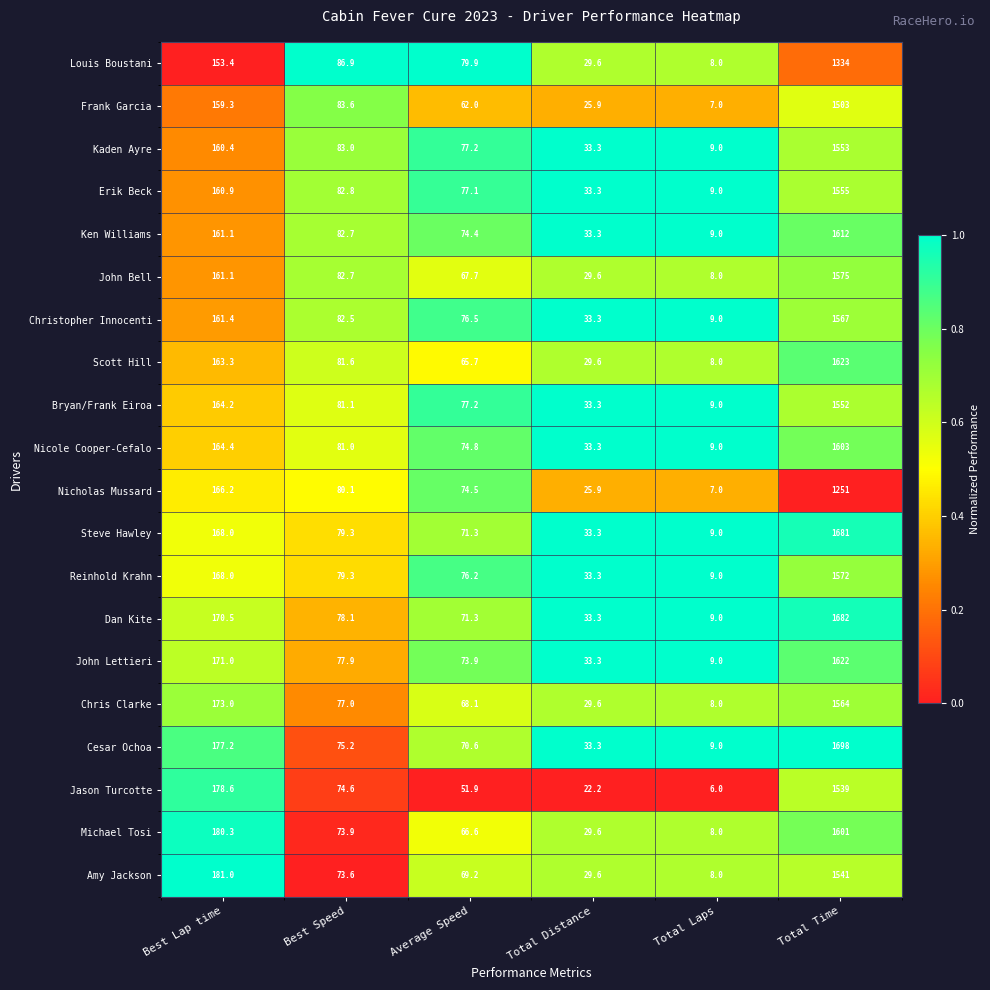

What is the total value across all series at Total Laps?

167.0